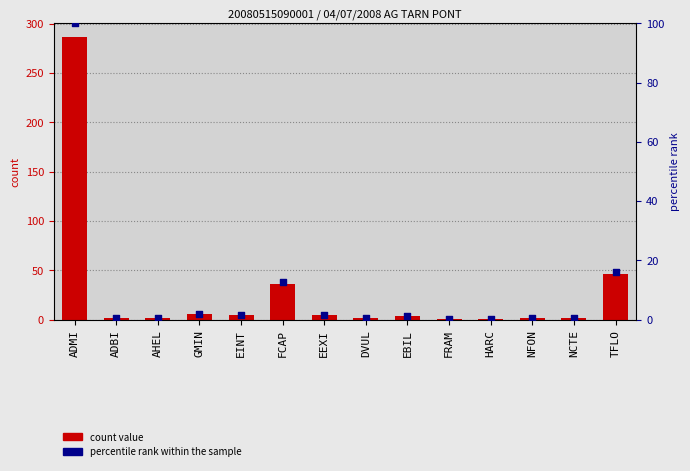

Is the value of col_2 at EEXI greater than the value of percentile rank at DVUL?

Yes